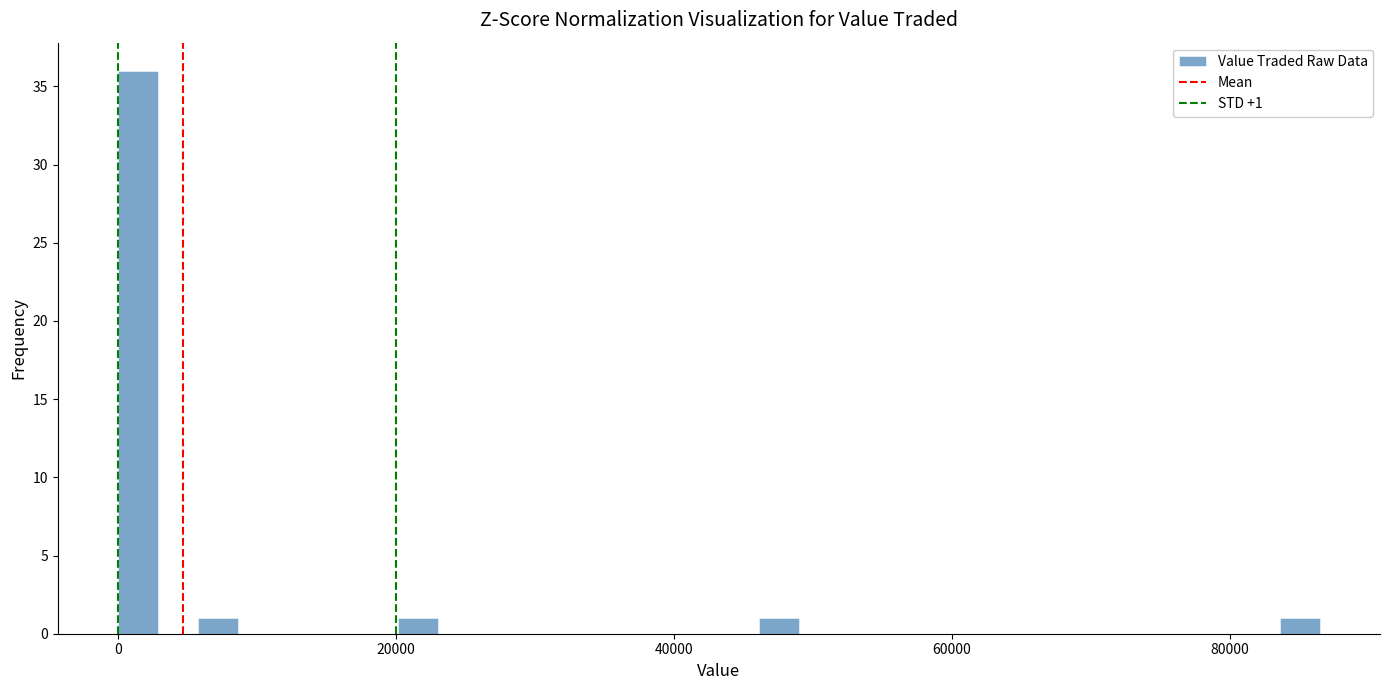

Around what value on the x-axis is the tallest bar? Give the approximate position of its centre, as read against the axis.

2000